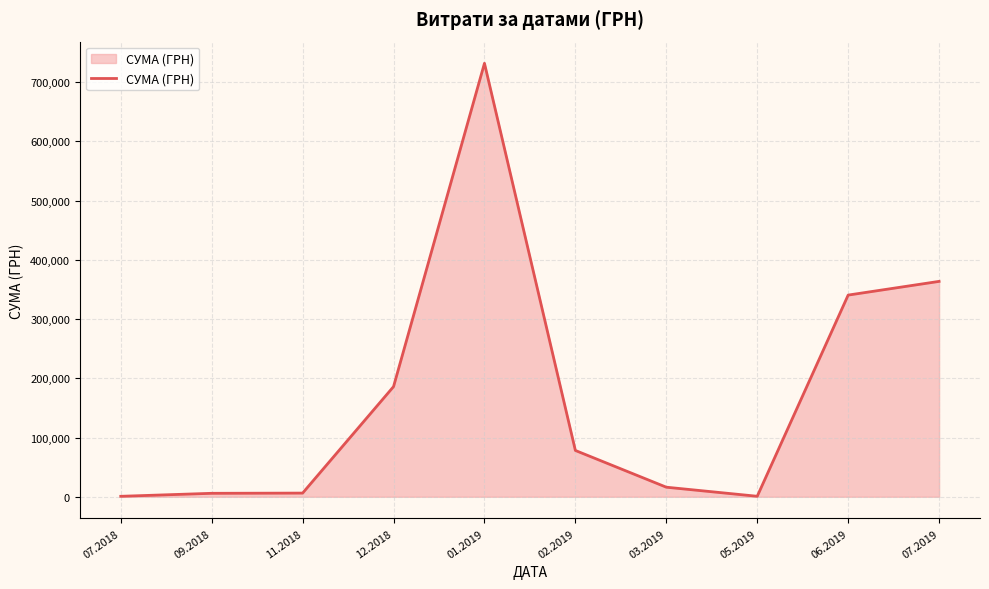

What is the maximum value shown in the chart?

731980.0